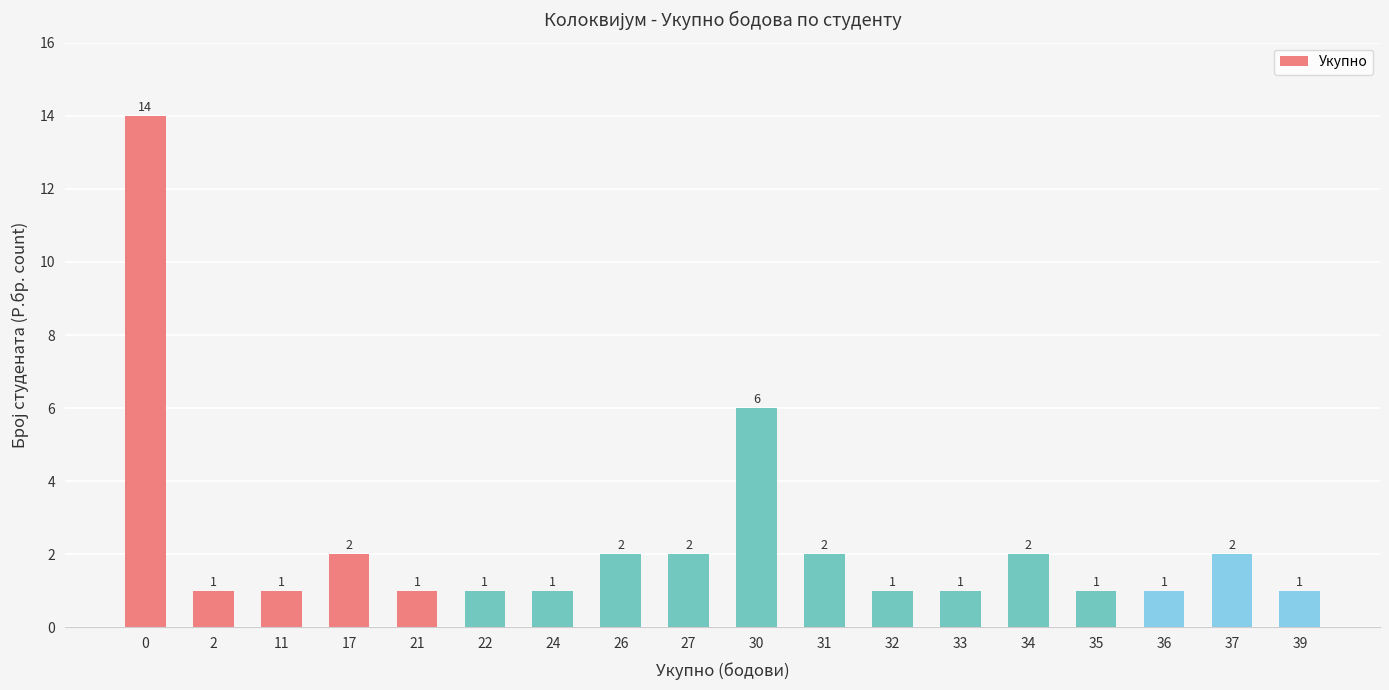

Reading right to left, transcribe all the data shown in this chart.

1	2	1	1	2	1	1	2	6	2	2	1	1	1	2	1	1	14